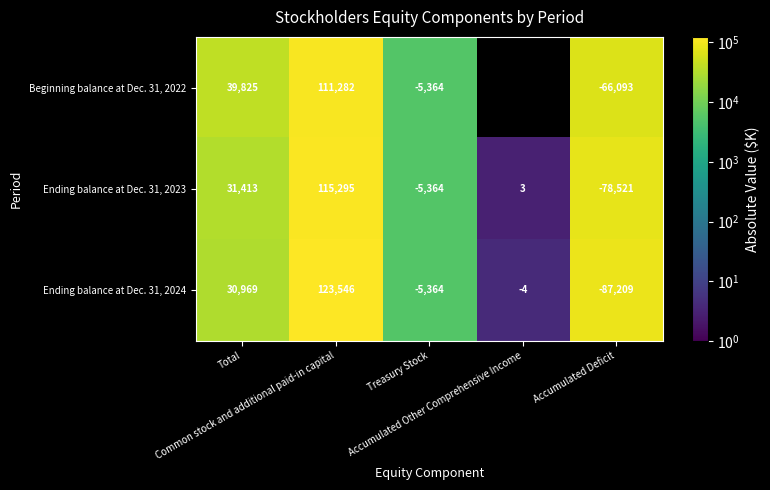

Count the number of data series in this chart.

3